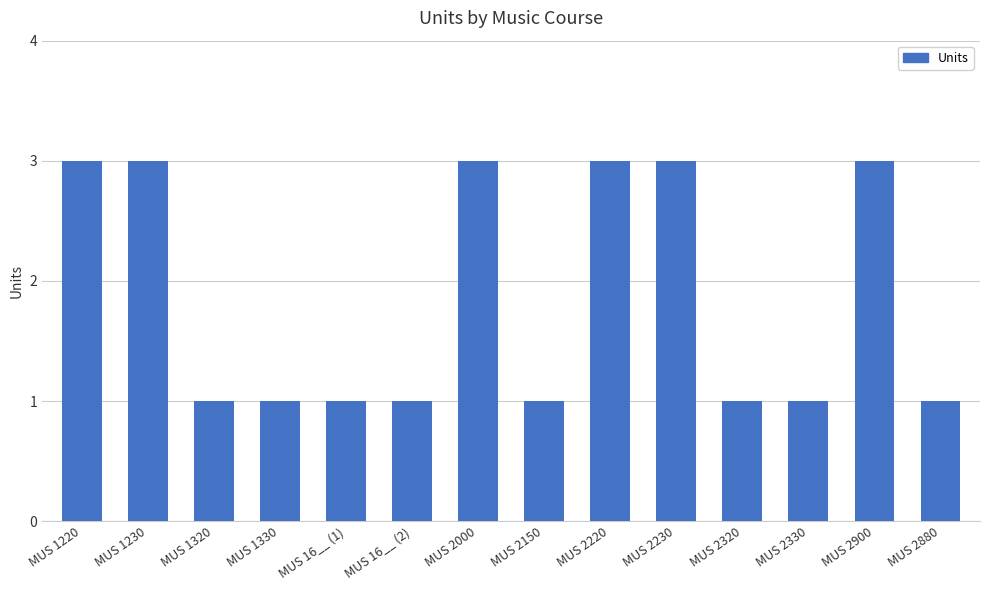

What is the greatest value displayed?

3